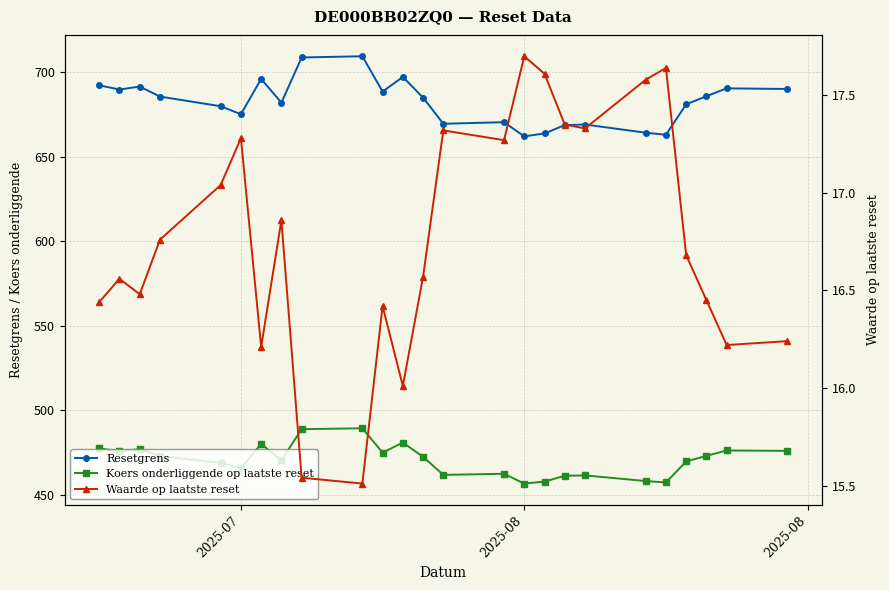

Is it true that Koers onderliggende op laatste reset equals 161.7 at 8?

False